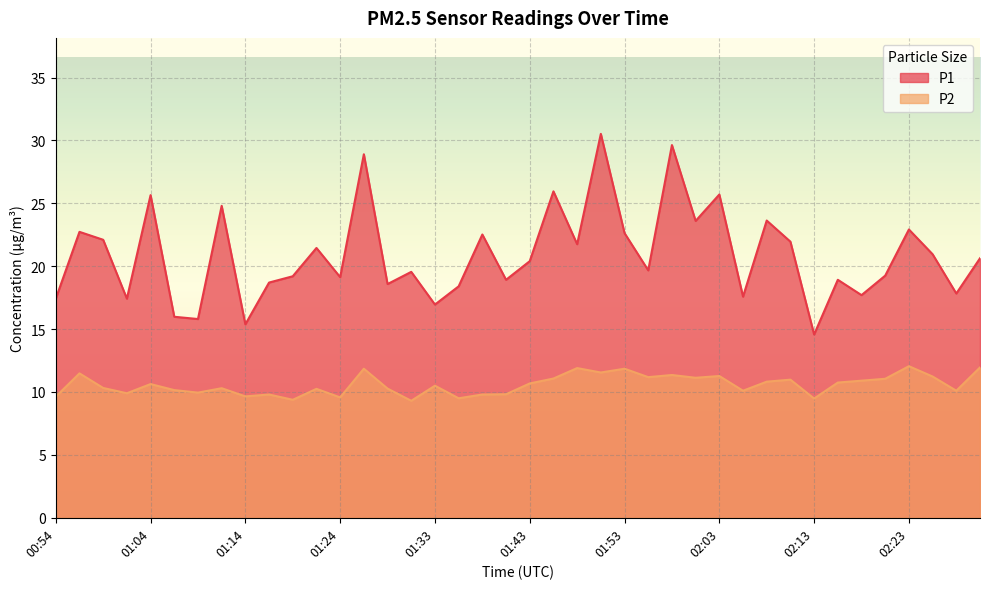

Which category has the highest value in the P1 series?

01:50